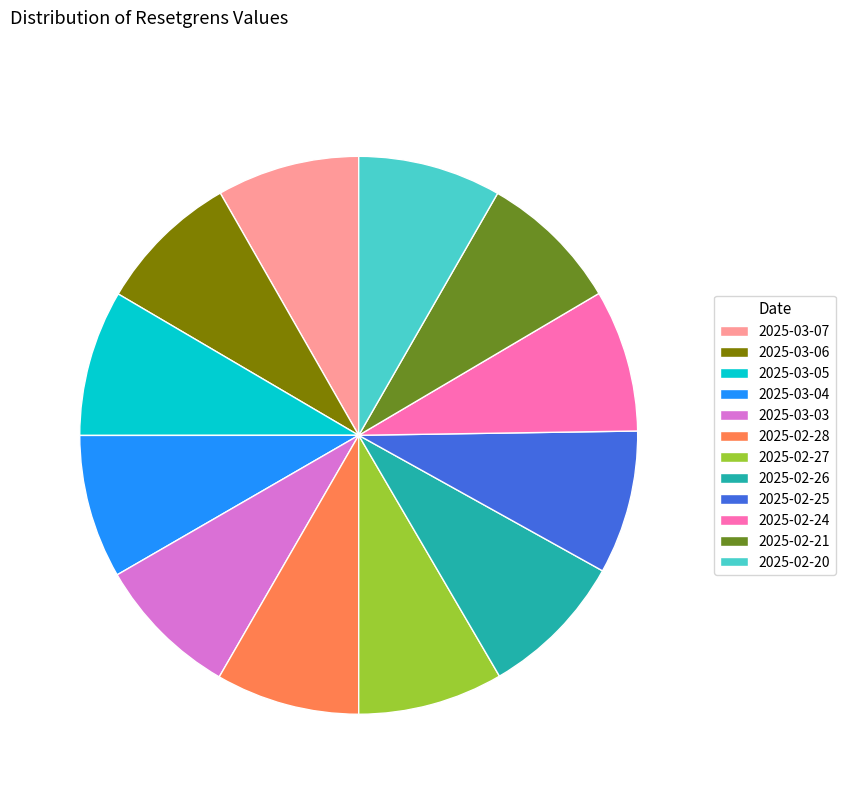

Is the sum of 2025-02-25 and 2025-02-26 greater than half?

No